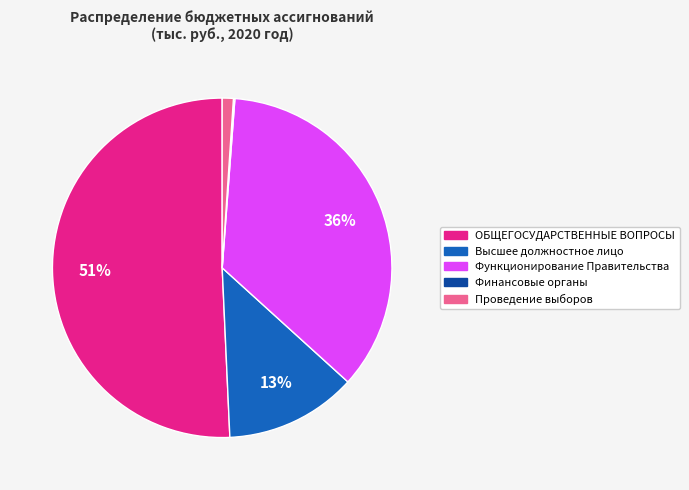

Does any single category account for the majority?

Yes